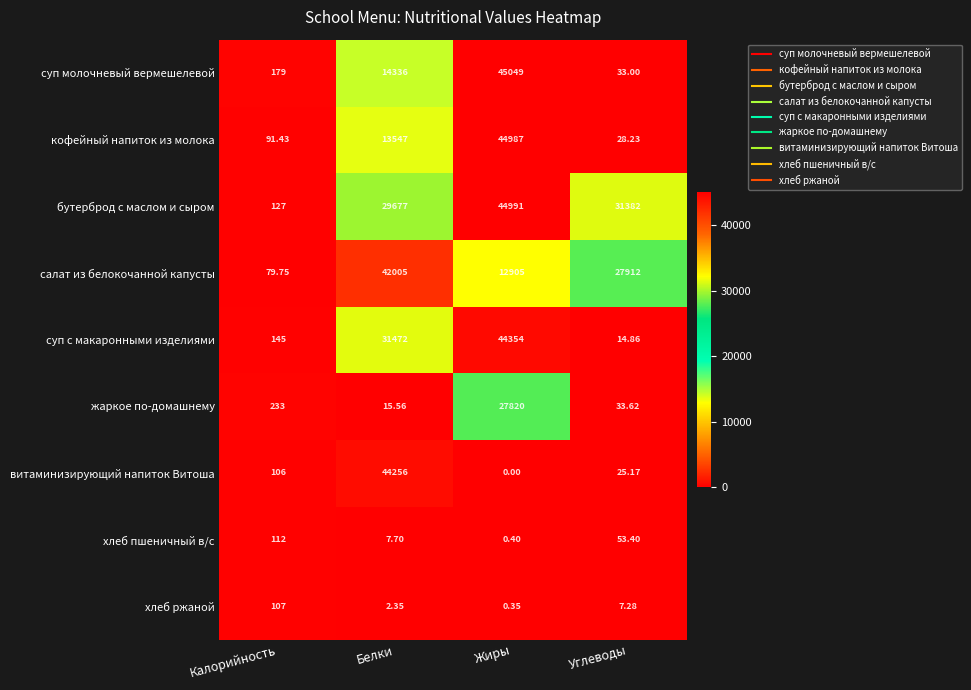

Where is салат из белокочанной капусты nearest to the value 21042?

Углеводы